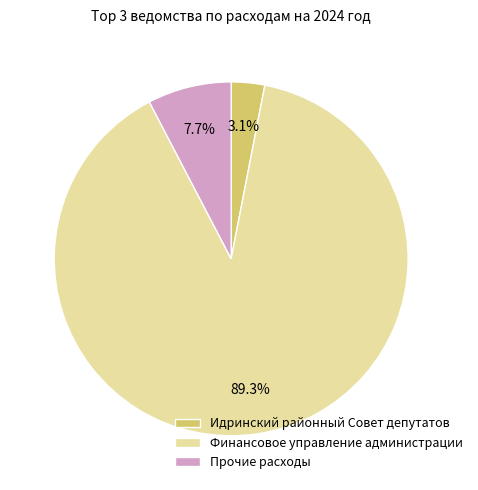

Rank the categories by value from lowest to highest.

Идринский районный Совет депутатов, Прочие расходы, Финансовое управление администрации